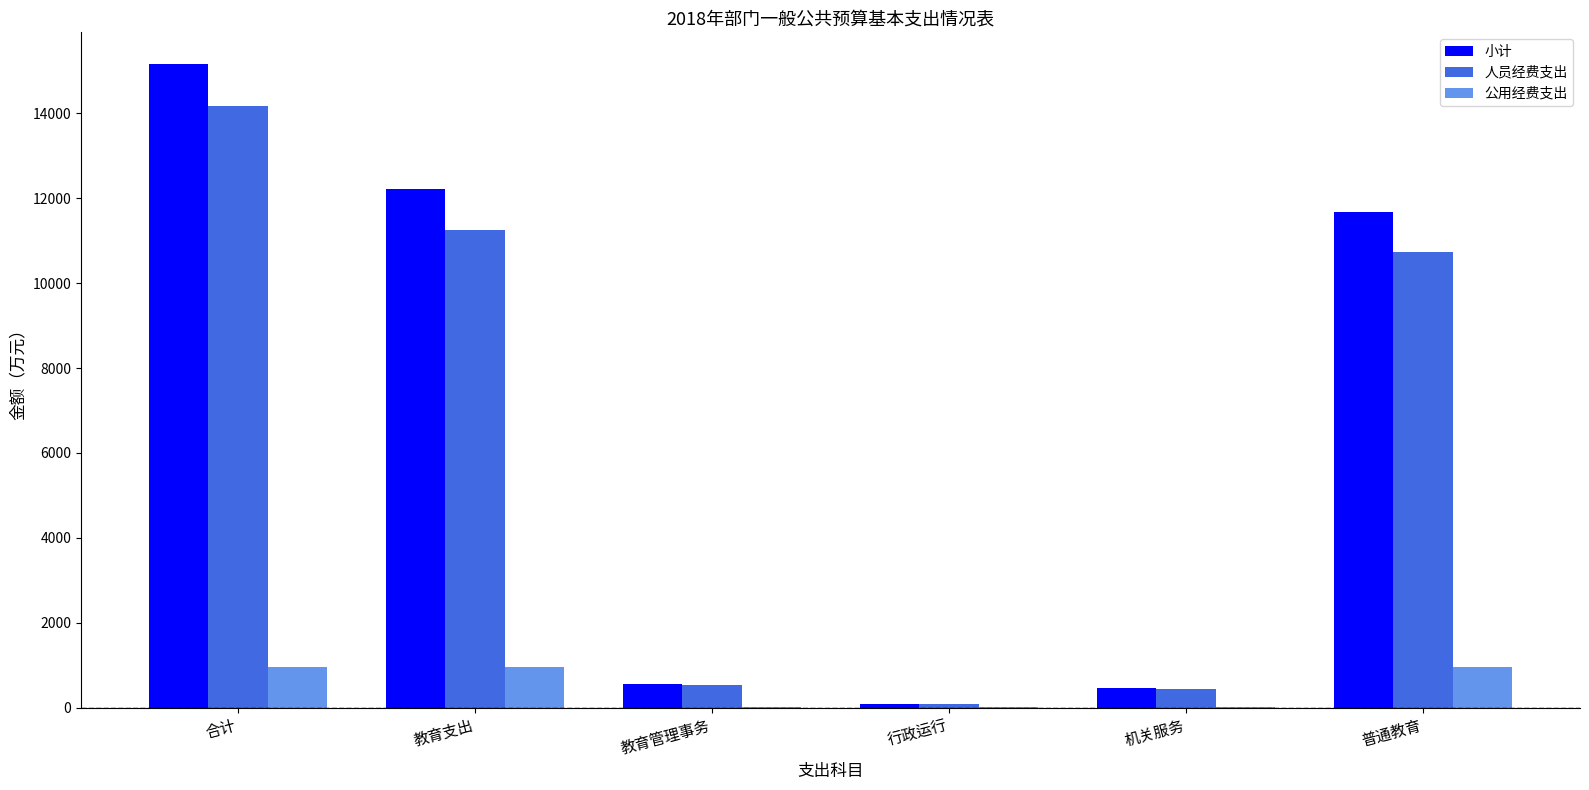

True or false: 公用经费支出 has a value of 947.7 at 普通教育.

True